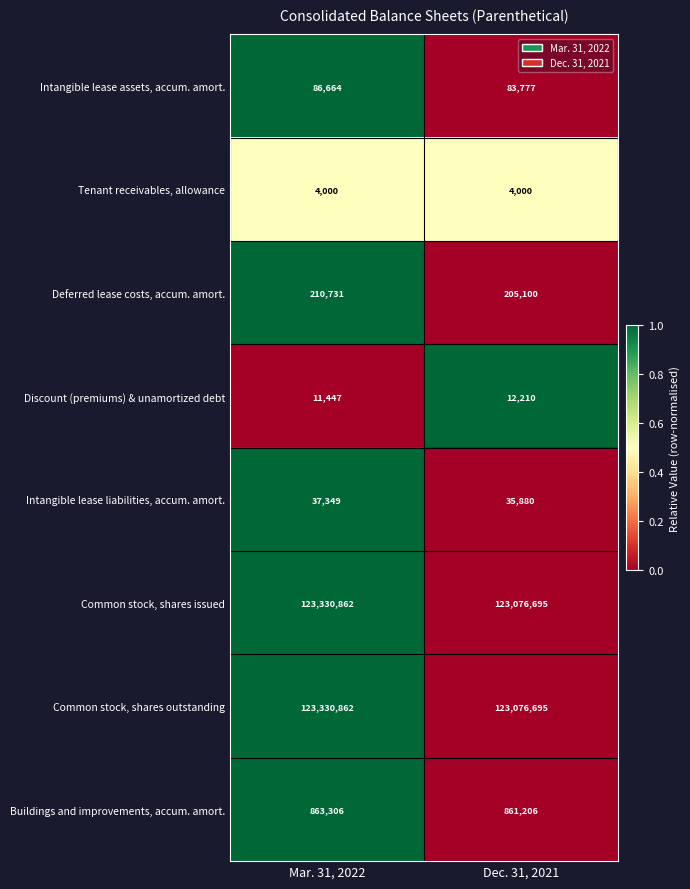

The value of Discount (premiums) & unamortized debt at Mar. 31, 2022 is 20105. True or false?

False